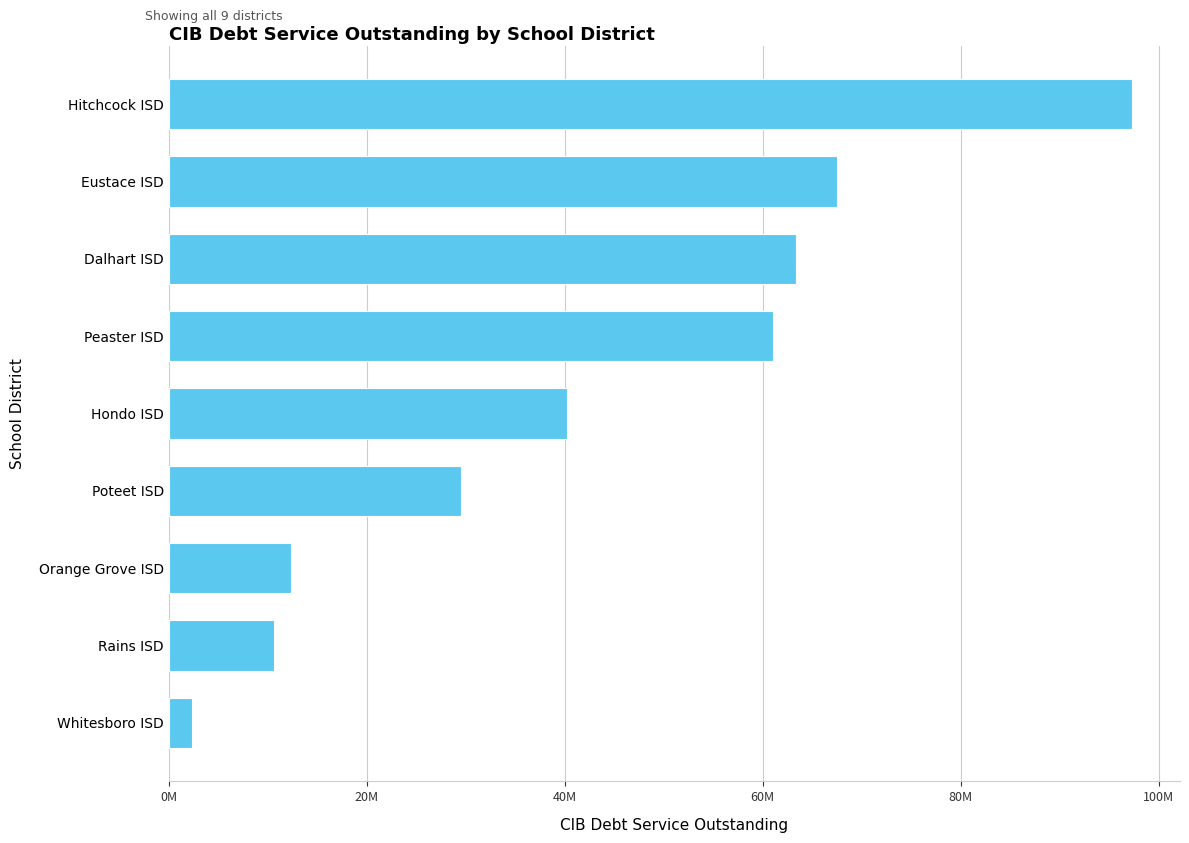

List the labels in order of value, largest first.

Hitchcock ISD, Eustace ISD, Dalhart ISD, Peaster ISD, Hondo ISD, Poteet ISD, Orange Grove ISD, Rains ISD, Whitesboro ISD